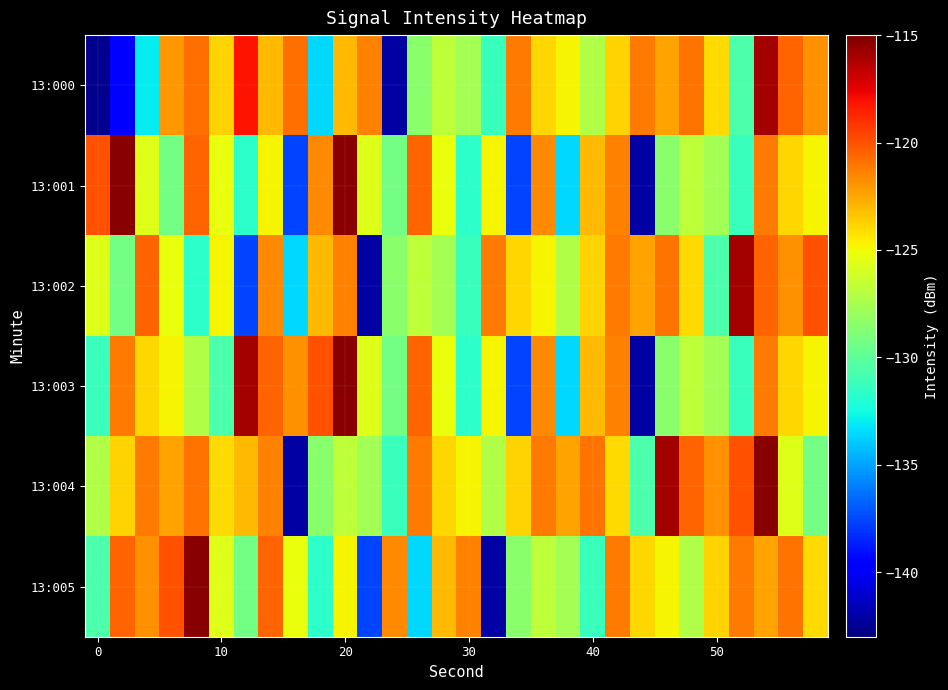

Reading right to left, what are all the values shown in this chart?

13:000: -121.8	-120.6	-115.9	-130.6	-124.0	-120.9	-122.4	-121.1	-123.8	-127.2	-124.8	-123.9	-121.2	-131.3	-127.6	-126.8	-128.6	-142.0	-121.5	-123.1	-133.5	-120.8	-123.0	-118.1	-123.8	-120.8	-122.1	-133.0	-139.5	-142.7
13:001: -124.8	-123.9	-121.2	-131.3	-127.6	-126.8	-128.6	-142.0	-121.5	-123.1	-133.5	-121.7	-137.6	-124.8	-131.6	-125.2	-120.5	-129.3	-125.6	-115.3	-121.7	-137.6	-124.8	-131.6	-125.2	-120.5	-129.3	-125.6	-115.3	-120.0
13:002: -120.0	-121.8	-120.6	-115.9	-130.6	-124.0	-120.9	-122.4	-121.1	-123.8	-127.2	-124.8	-123.9	-121.2	-131.3	-127.6	-126.8	-128.6	-142.0	-121.5	-123.1	-133.5	-121.7	-137.6	-124.8	-131.6	-125.2	-120.5	-129.3	-125.6
13:003: -124.8	-123.9	-121.2	-131.3	-127.6	-126.8	-128.6	-142.0	-121.5	-123.1	-133.5	-121.7	-137.6	-124.8	-131.6	-125.2	-120.5	-129.3	-125.6	-115.3	-120.0	-121.8	-120.6	-115.9	-130.6	-127.2	-124.8	-123.9	-121.2	-131.3
13:004: -129.3	-125.6	-115.3	-120.0	-121.8	-120.6	-115.9	-130.6	-124.0	-120.9	-122.4	-121.1	-123.8	-127.2	-124.8	-123.9	-121.2	-131.3	-127.6	-126.8	-128.6	-142.0	-121.5	-123.1	-124.0	-120.9	-122.4	-121.1	-123.8	-127.2
13:005: -124.0	-120.9	-122.4	-121.1	-123.8	-127.2	-124.8	-123.9	-121.2	-131.3	-127.6	-126.8	-128.6	-142.0	-121.5	-123.1	-133.5	-121.7	-137.6	-124.8	-131.6	-125.2	-120.5	-129.3	-125.6	-115.3	-120.0	-121.8	-120.6	-130.6